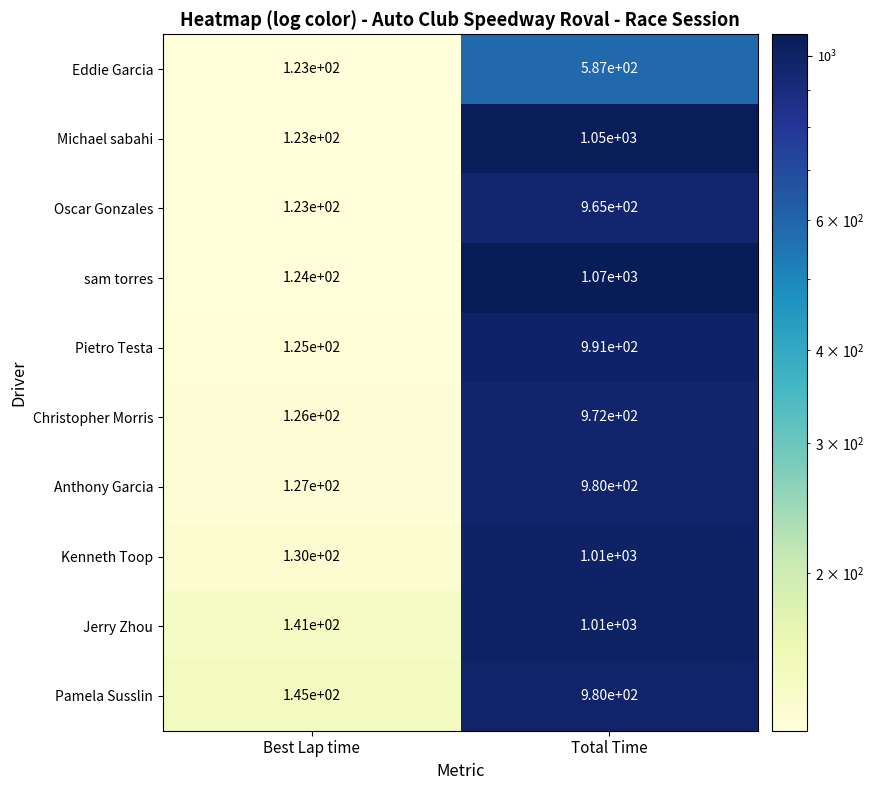

Reading right to left, extract all data points from this chart.

Eddie Garcia: 587	123
Michael sabahi: 1050	123
Oscar Gonzales: 965	123
sam torres: 1070	124
Pietro Testa: 991	125
Christopher Morris: 972	126
Anthony Garcia: 980	127
Kenneth Toop: 1010	130
Jerry Zhou: 1010	141
Pamela Susslin: 980	145